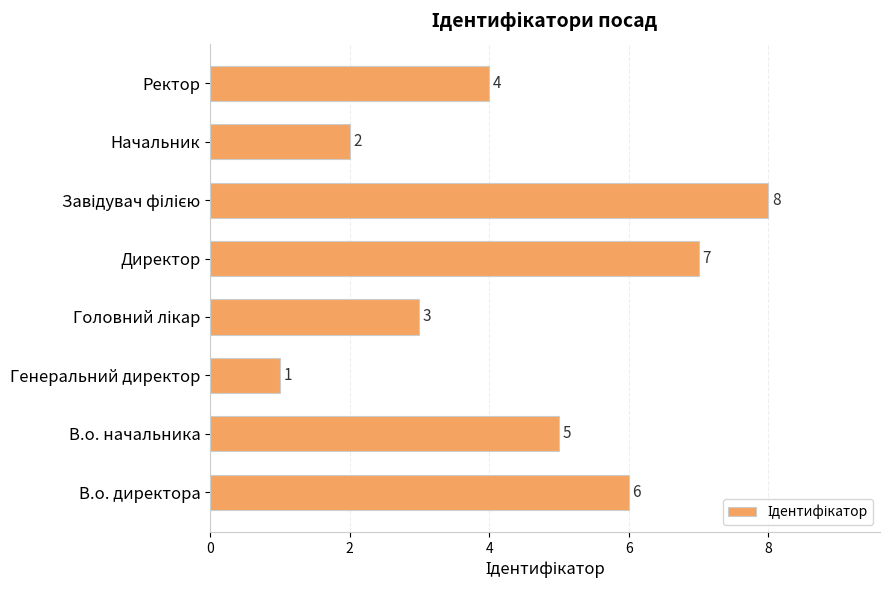

Reading top to bottom, list all the values displayed in this chart.

4	2	8	7	3	1	5	6